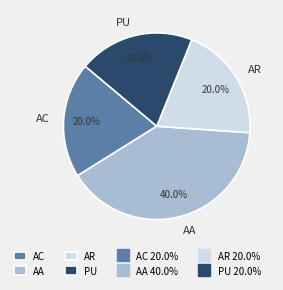

True or false: PU accounts for 20% of the total.

True